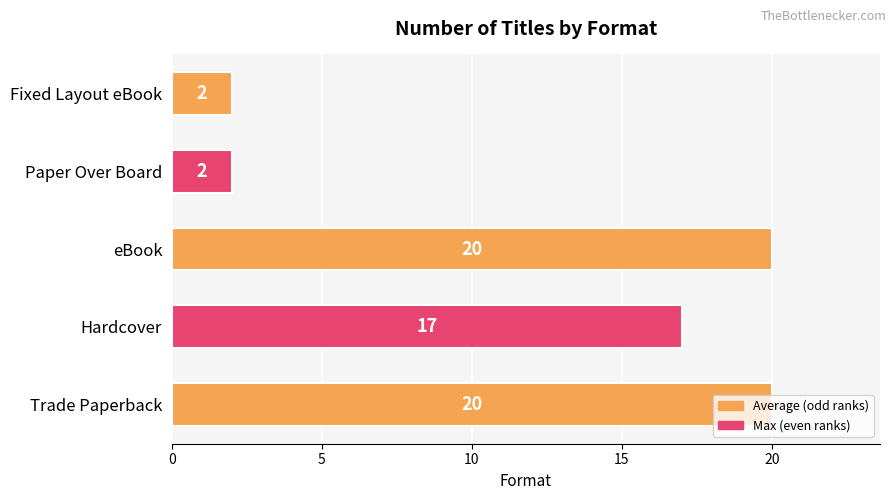

What is the ratio of the value at Trade Paperback to the value at eBook?

1.0